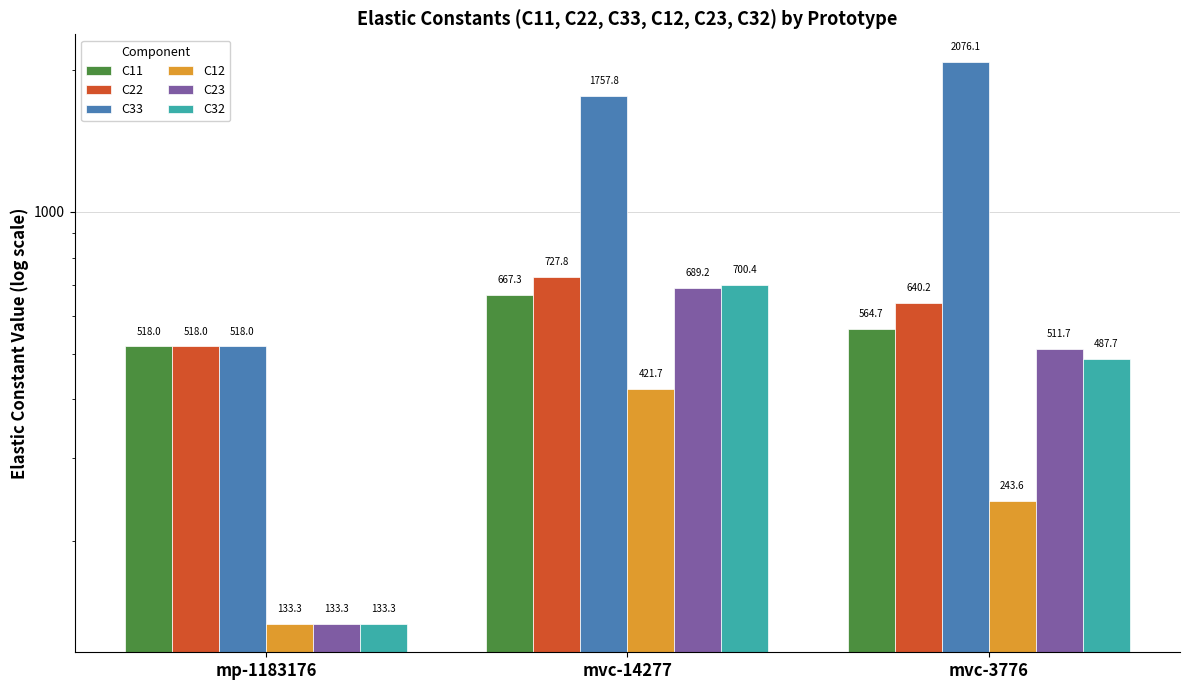

Between mvc-3776 and mp-1183176, which is larger?

mvc-3776